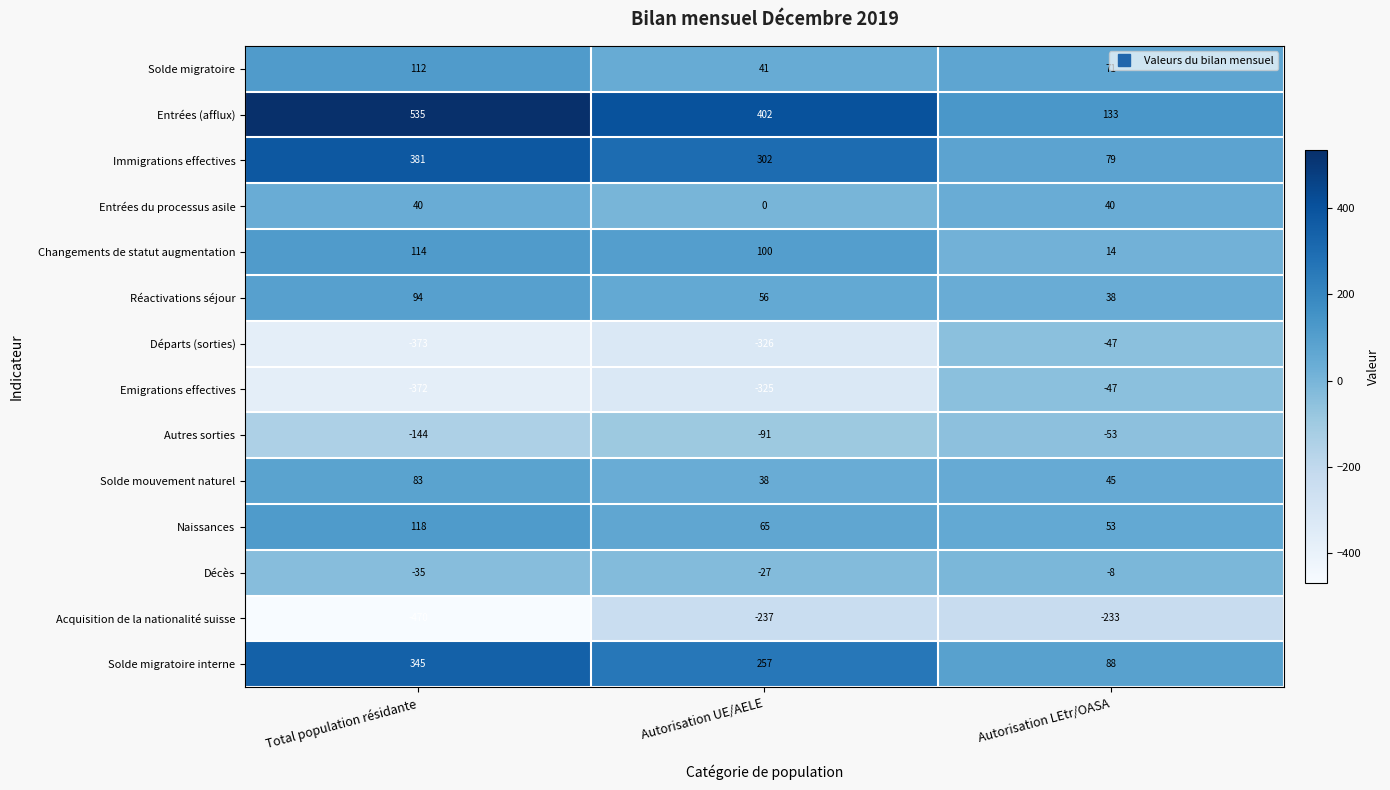

How many data points does each series have?

3